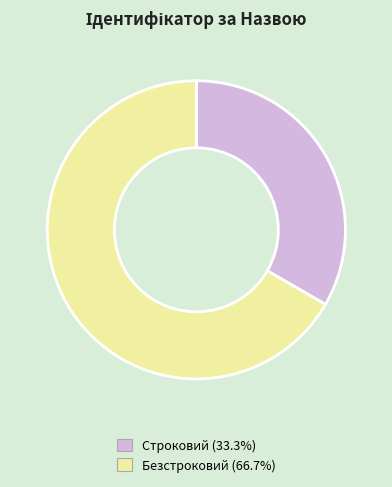

Combined, do Строковий and Безстроковий account for over 50%?

Yes